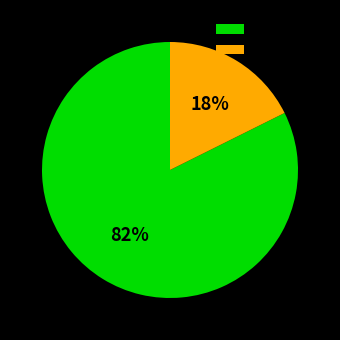

To the nearest percent, what is the average slice percentage?

50%